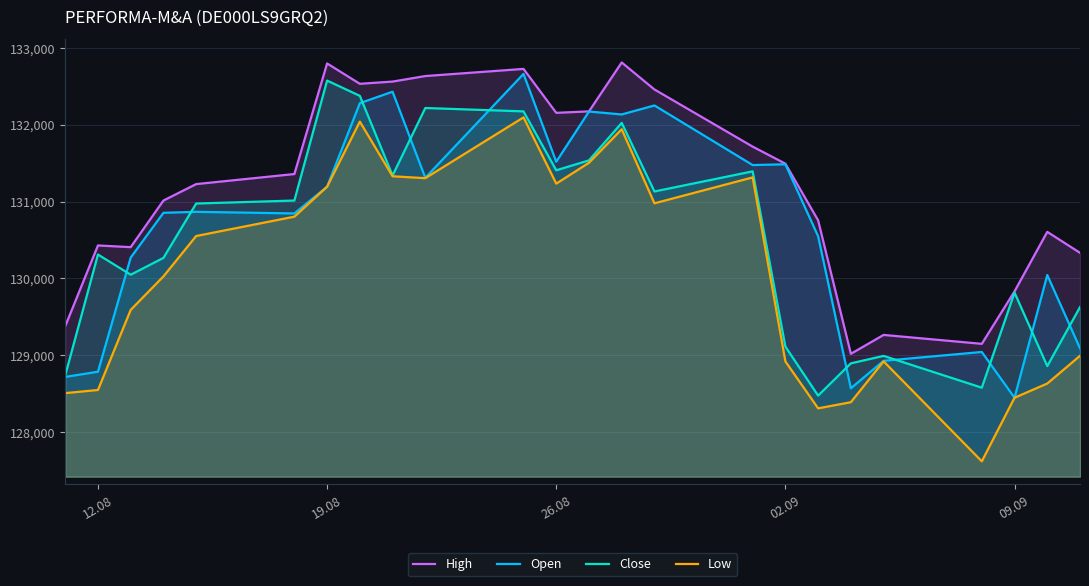

True or false: Low and High intersect in this chart.

False